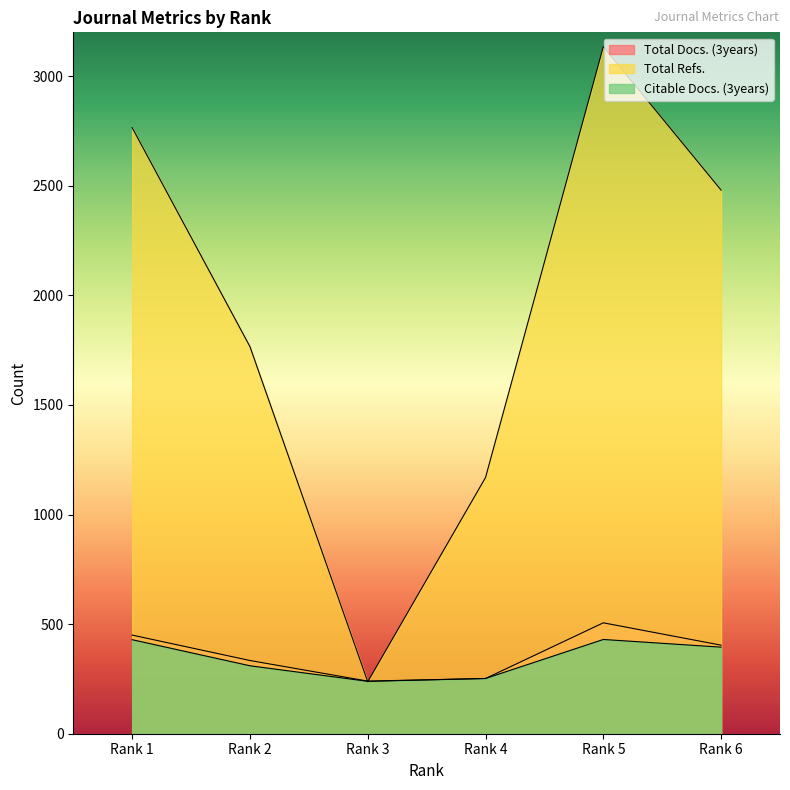

True or false: Citable Docs. (3years) and Total Refs. cross at least once.

True